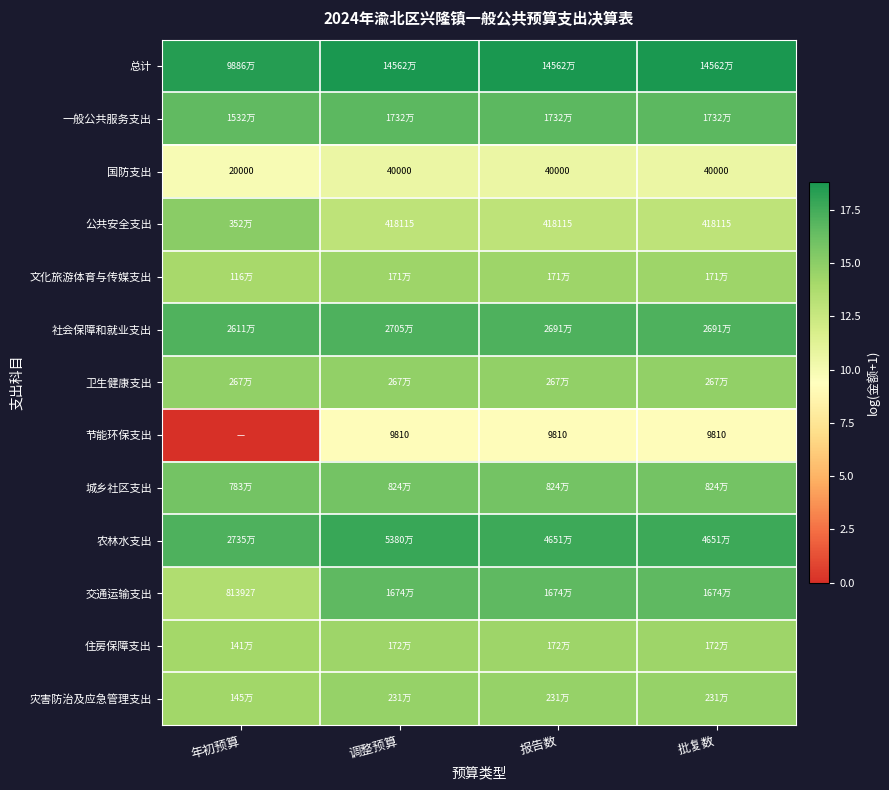

Is the value of 交通运输支出 at 年初预算 greater than the value of 节能环保支出 at 调整预算?

Yes